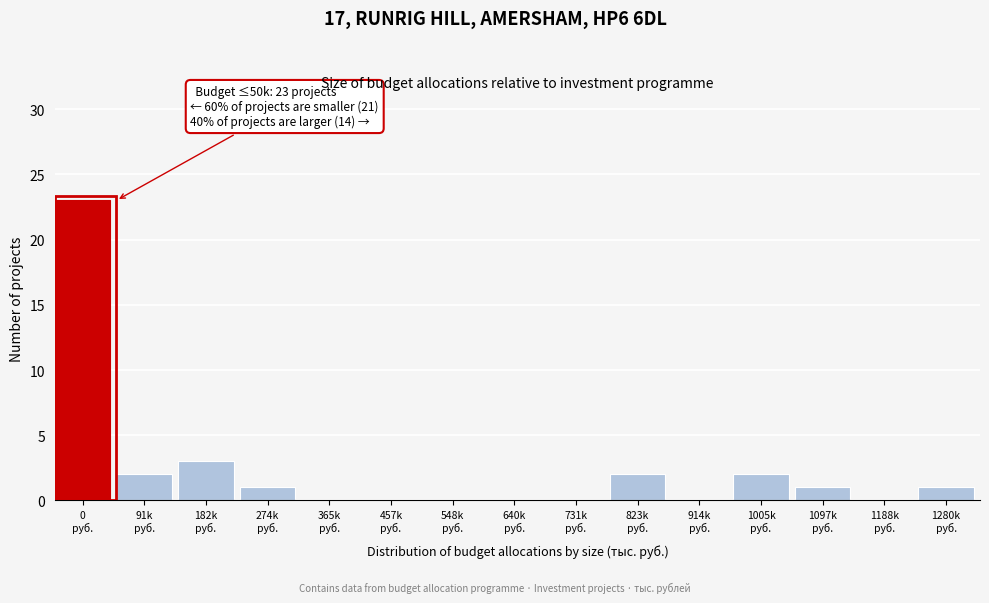

What is the maximum value shown in the chart?

23